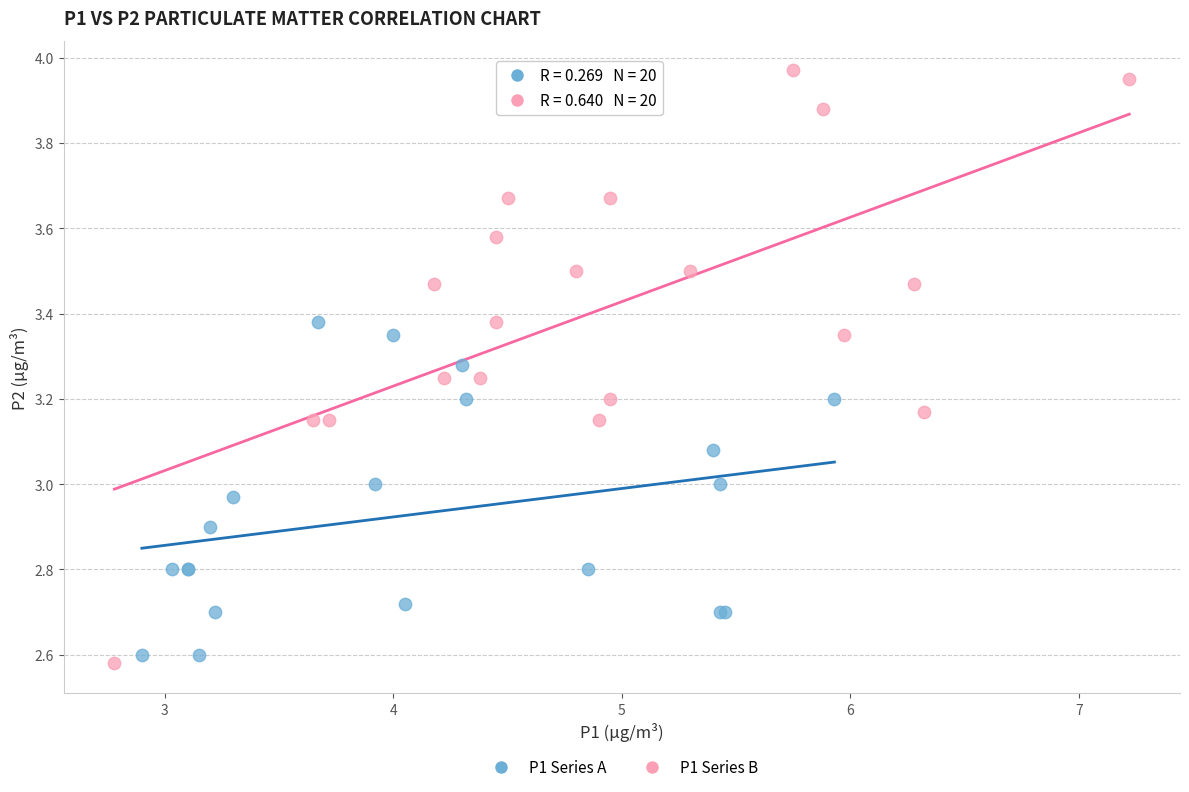

Which series has the largest Y range (max minus min)?

P1 Series B